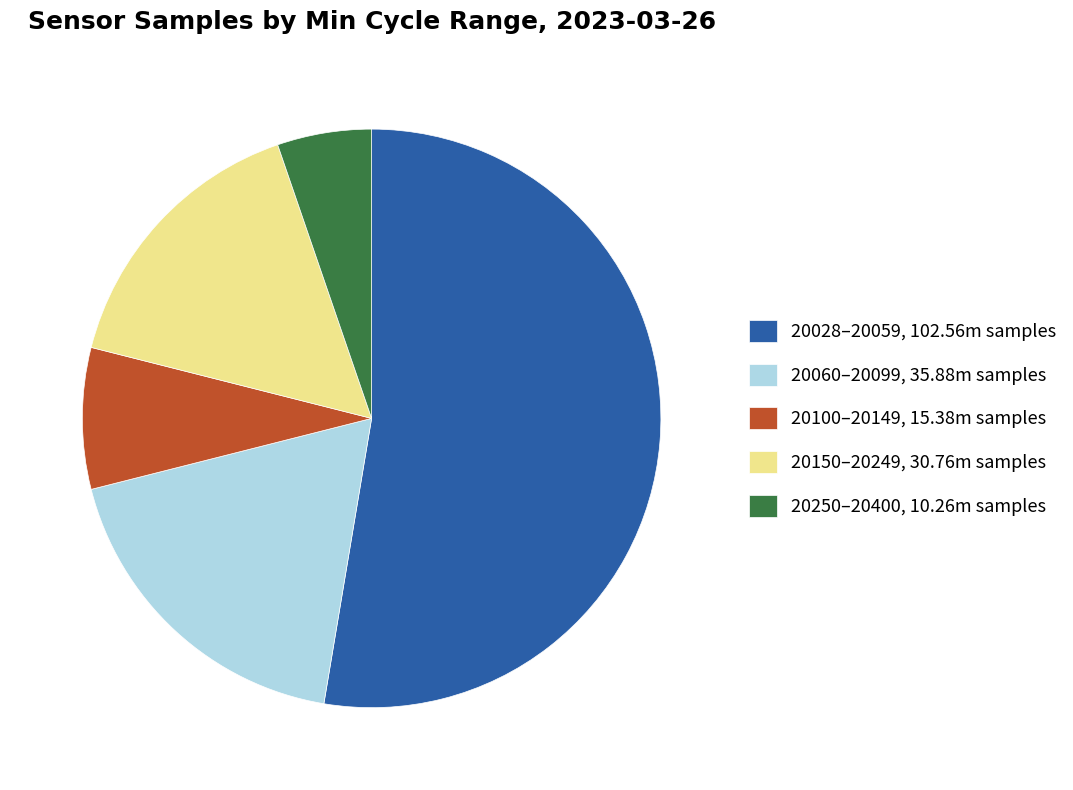

The 20028–20059, 102.56m samples slice represents 59% of the pie. True or false?

False